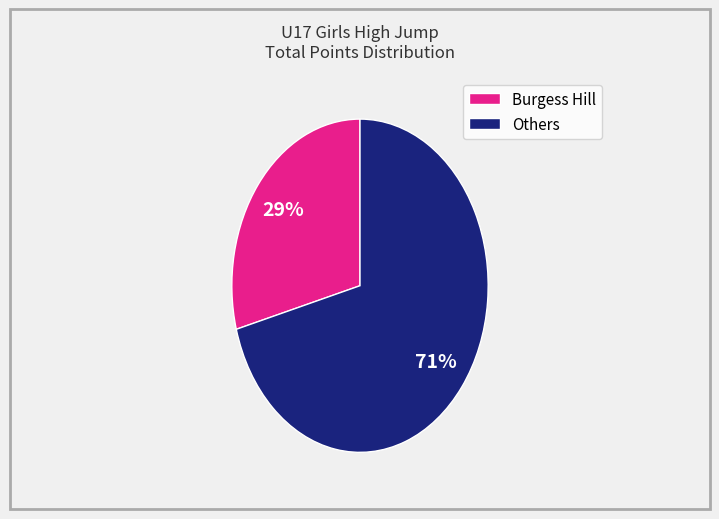

To the nearest percent, what is the average slice percentage?

50%